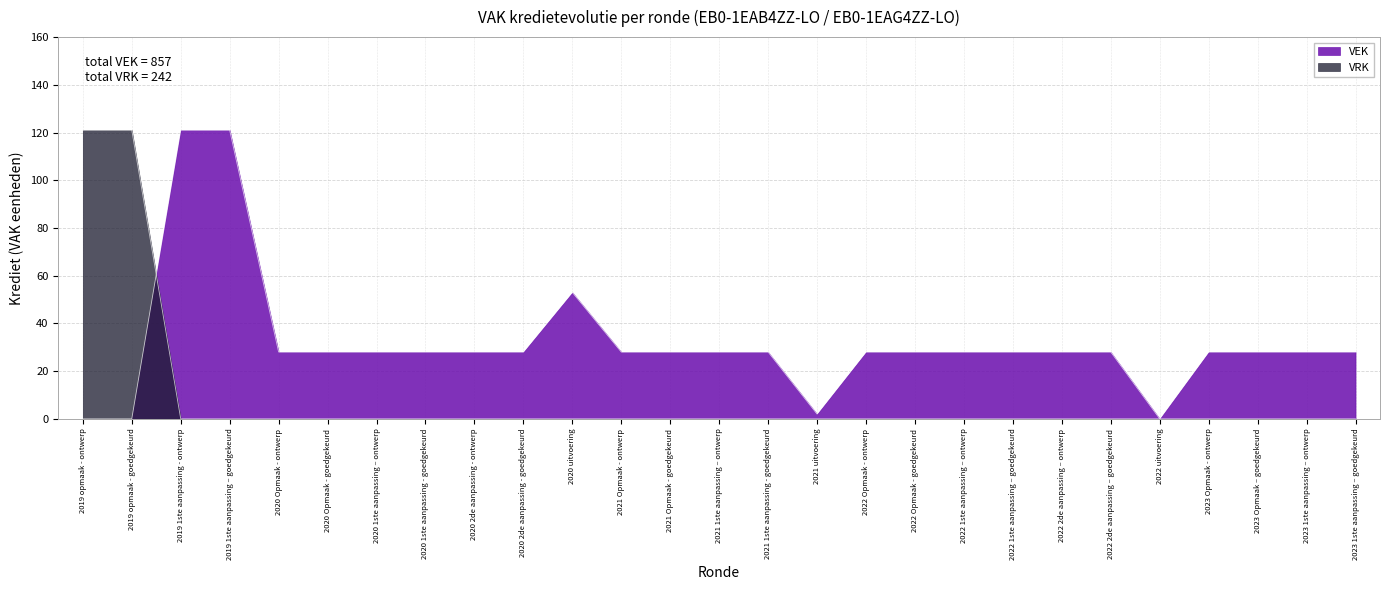

What is the difference between the highest and lowest values at 2020 Opmaak - ontwerp?

28